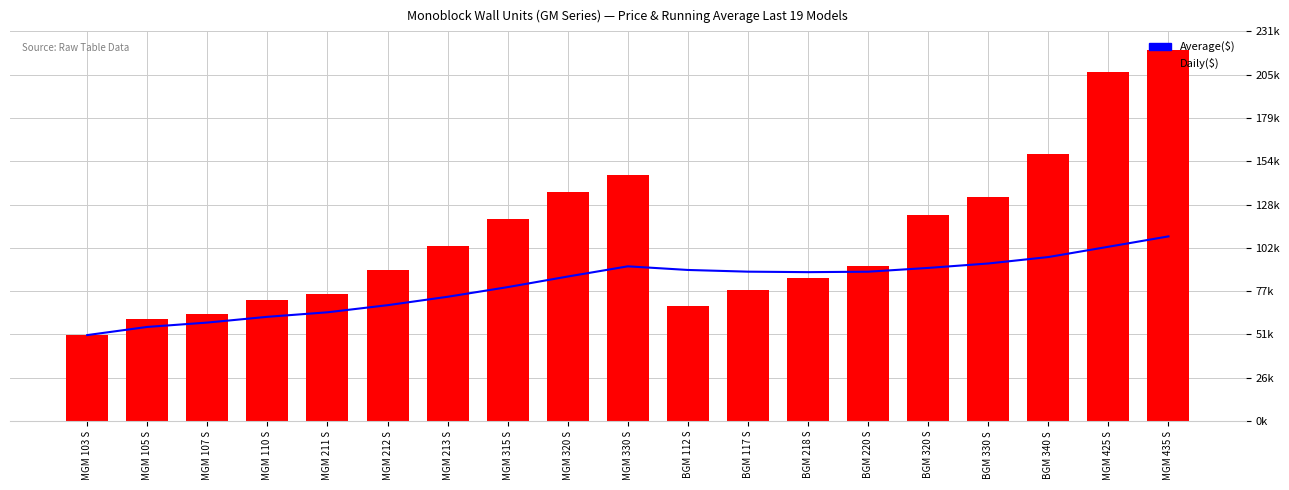

How many data points in Daily($) are less than 91794?

9